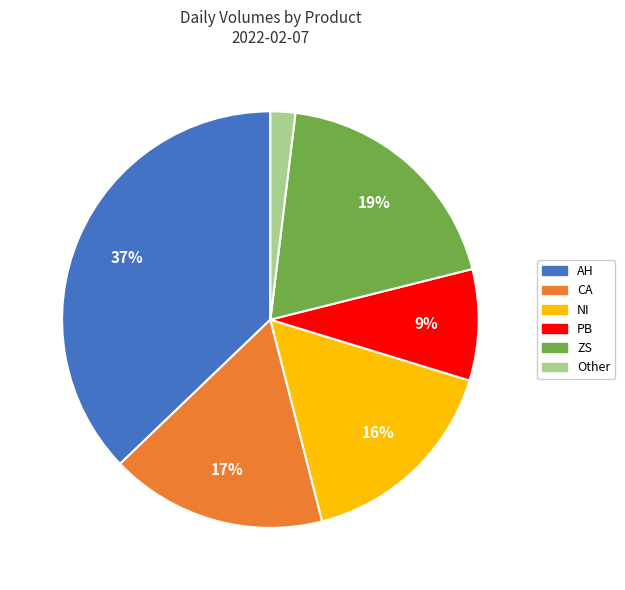

To the nearest percent, what is the average slice percentage?

17%